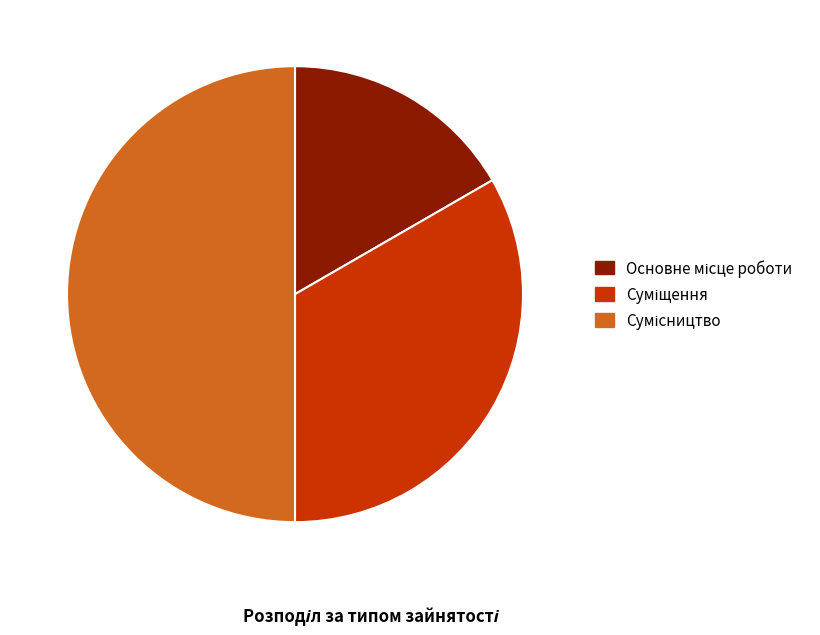

Between Суміщення and Основне місце роботи, which is larger?

Суміщення